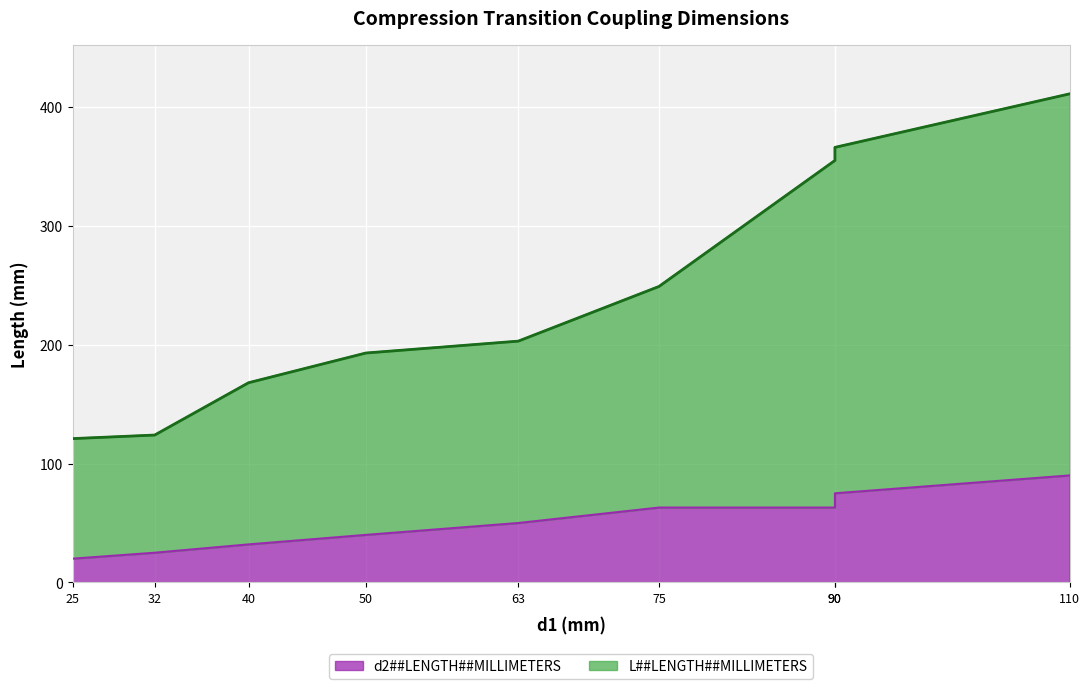

Which series has the largest total across all categories?

L##LENGTH##MILLIMETERS